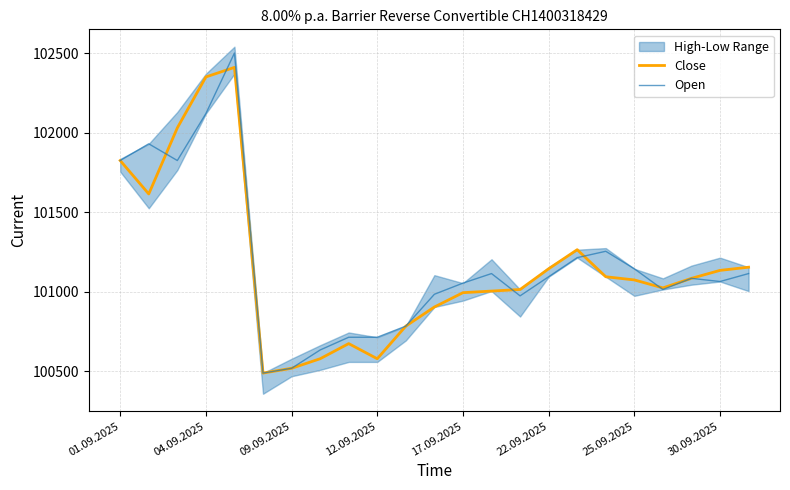

Which series has the widest spread of values?

Open